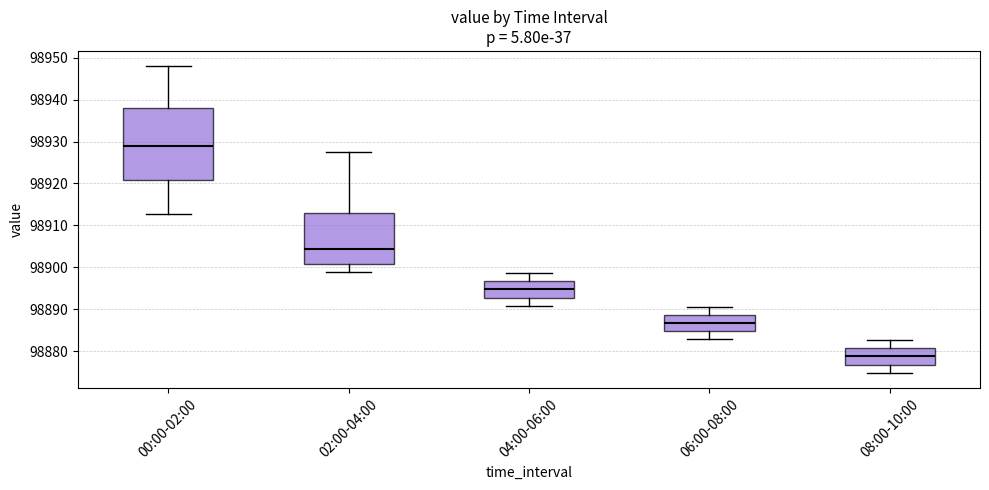

Where is the lower edge of the box for 06:00-08:00 on the y-axis? The values are not printed on the chart, so give them approximately, as read against the axis.

98885